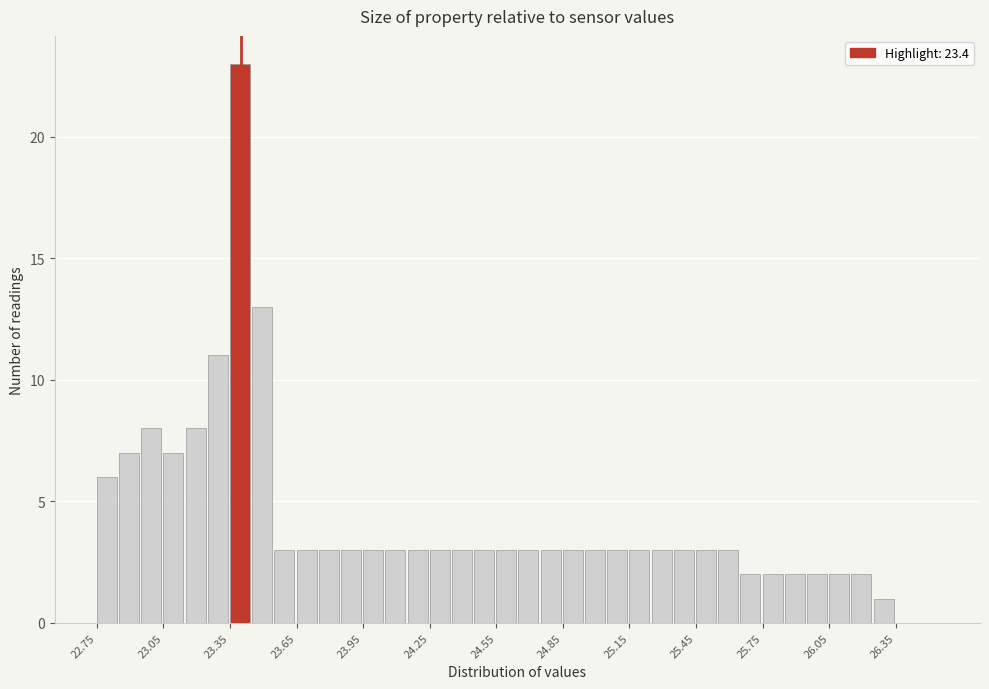

Read against the x-axis, roughly where is the centre of the tallest bar?

23.40